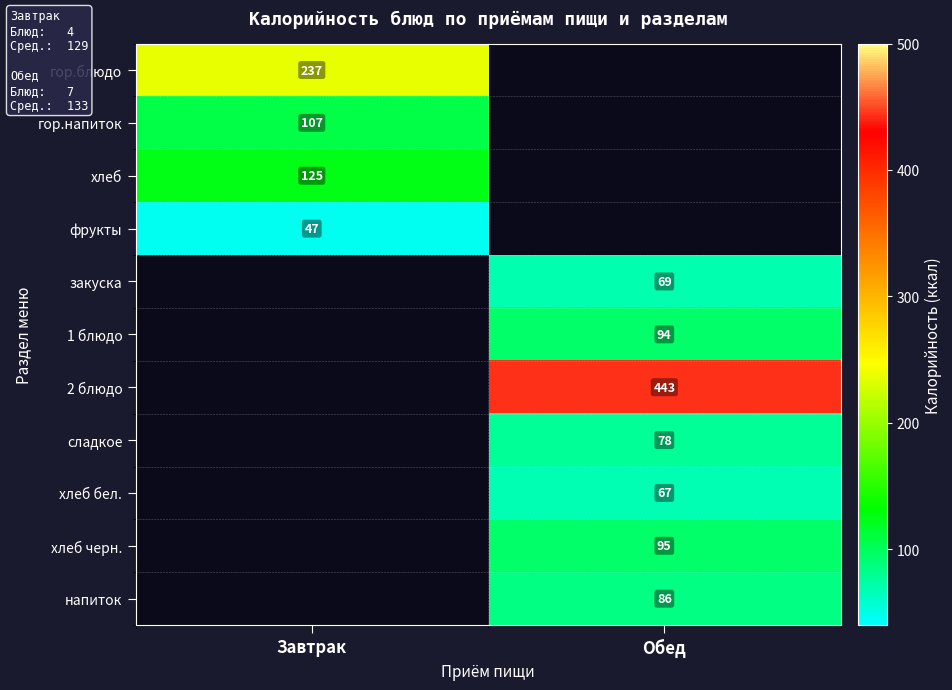

At how many categories does at least one series exceed 146?

2